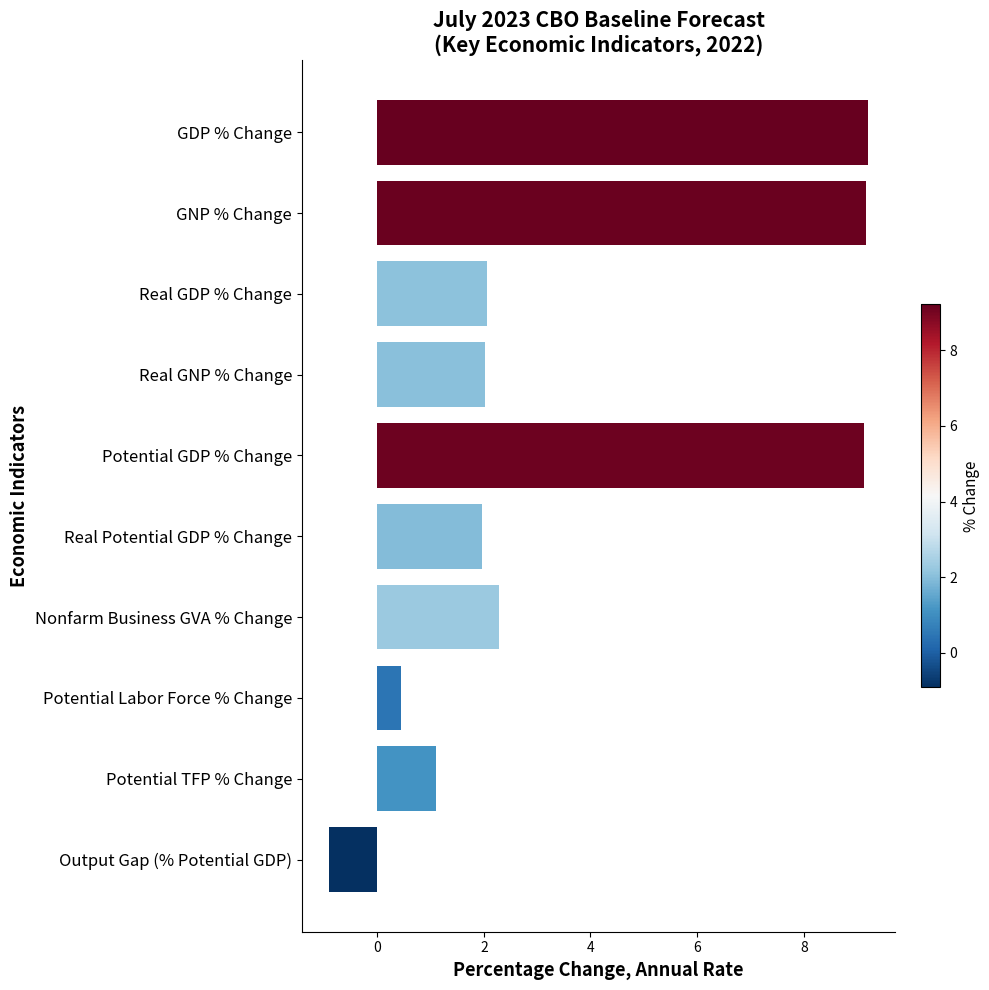

Which has a higher value, GDP % Change or Nonfarm Business GVA % Change?

GDP % Change